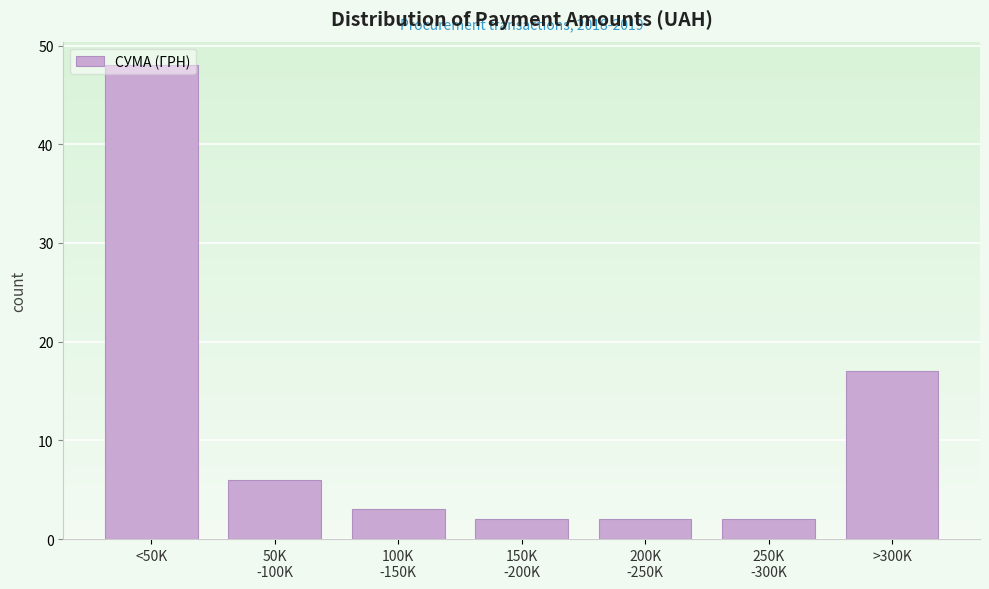

What is the label of the 7th bar from the left?

>300K